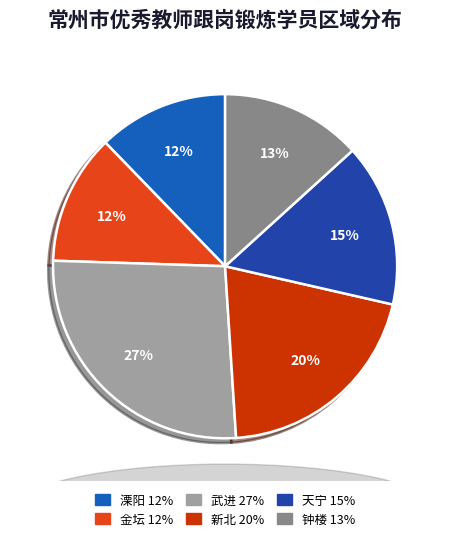

True or false: 武进 accounts for 33% of the total.

False